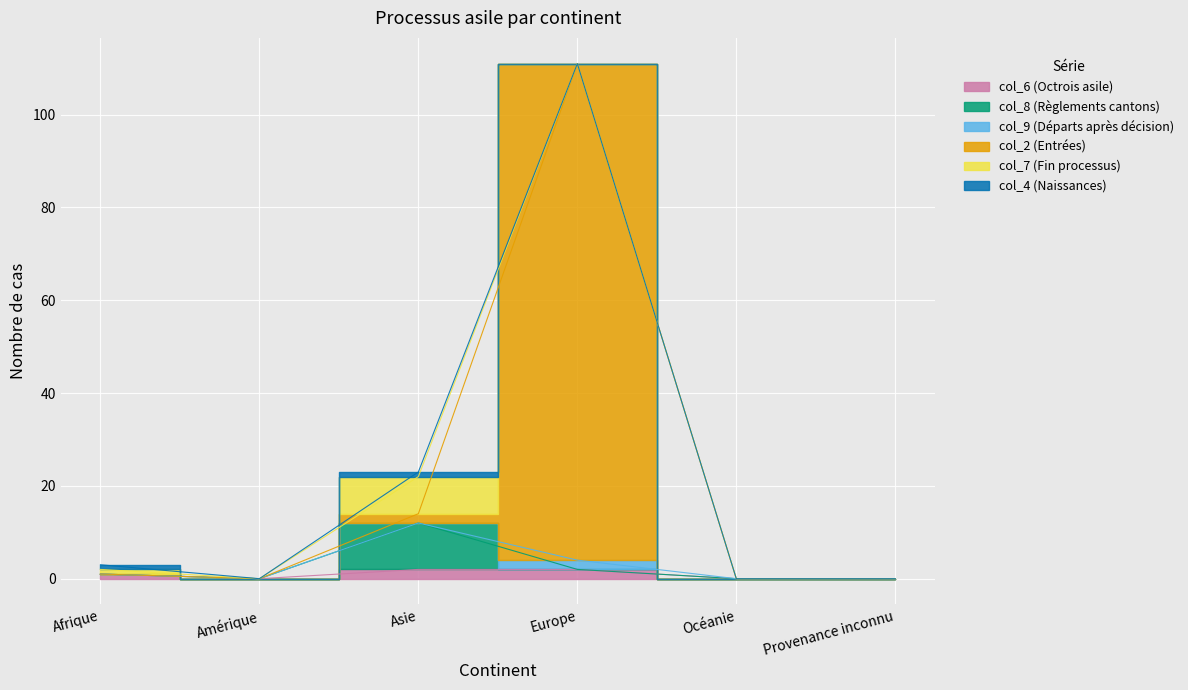

Does the chart display data point markers on the line(s)?

No